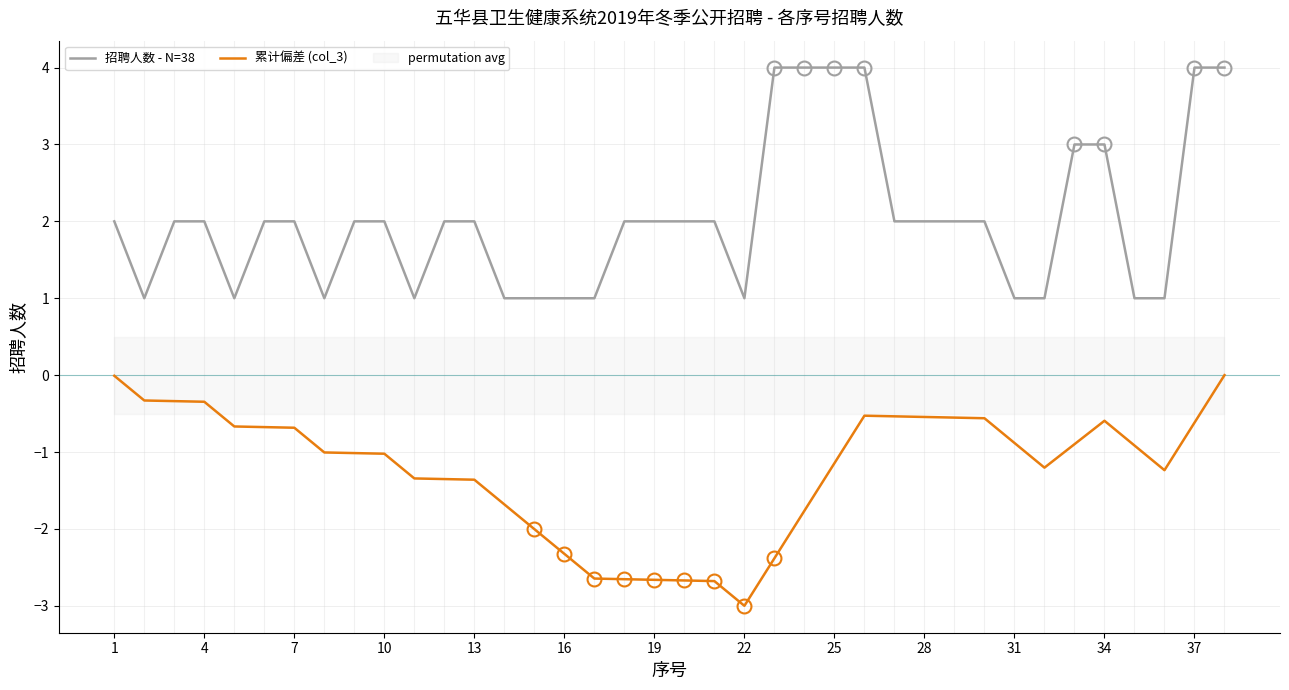

True or false: 累计偏差 (col_3) and 招聘人数 - N=38 cross at least once.

False